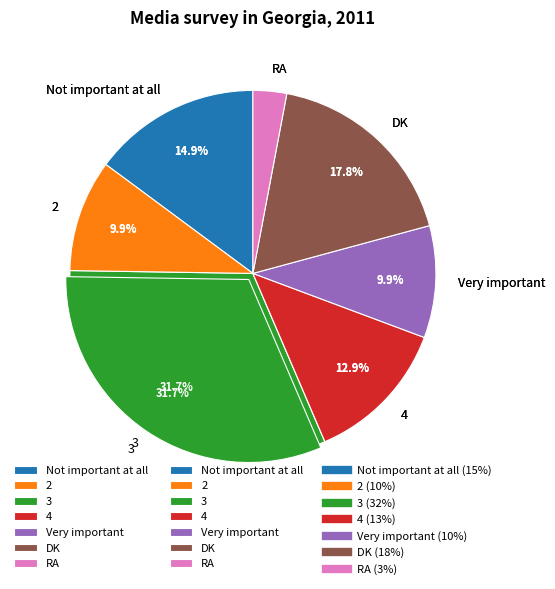

Rank the categories by value from highest to lowest.

3, DK, Not important at all, 4, 2, Very important, RA